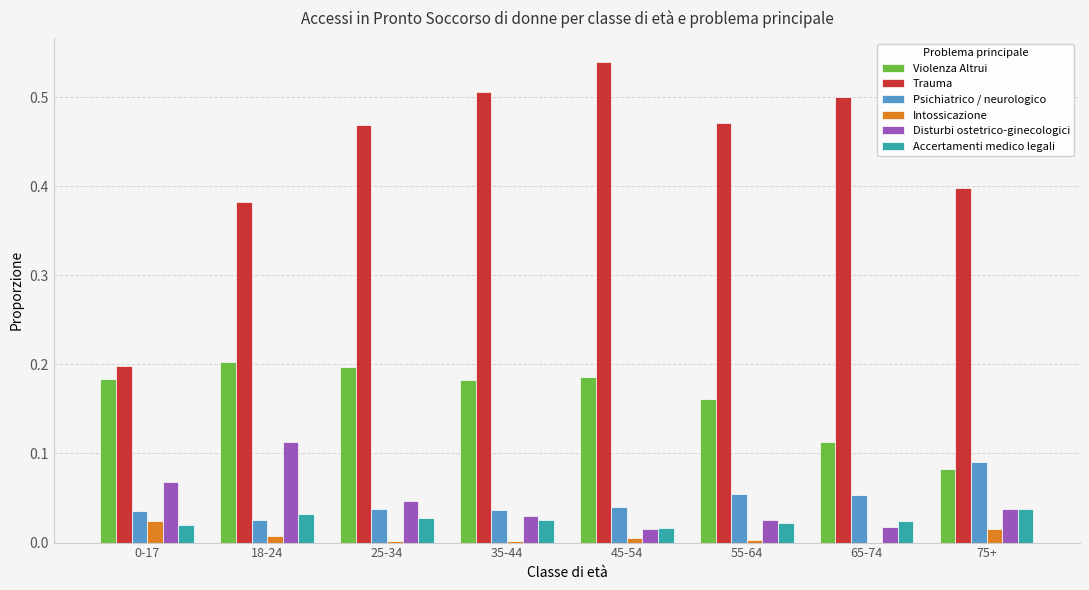

Between 35-44 and 65-74, which series saw the biggest shift?

Violenza Altrui